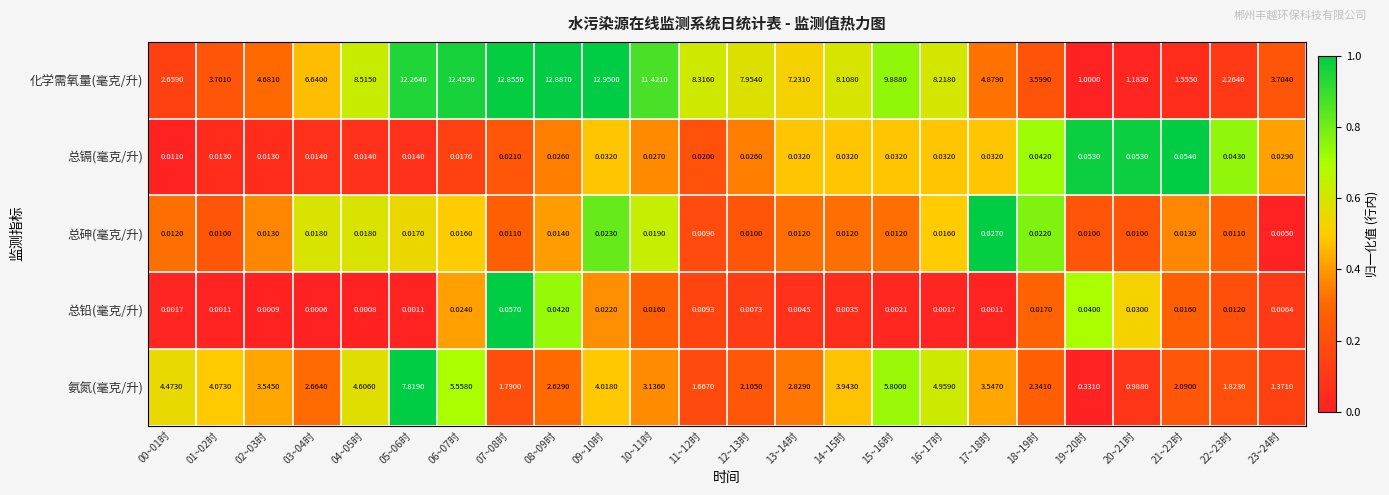

Is the value of 总砷(毫克/升) at 05~06时 greater than the value of 总镉(毫克/升) at 02~03时?

Yes